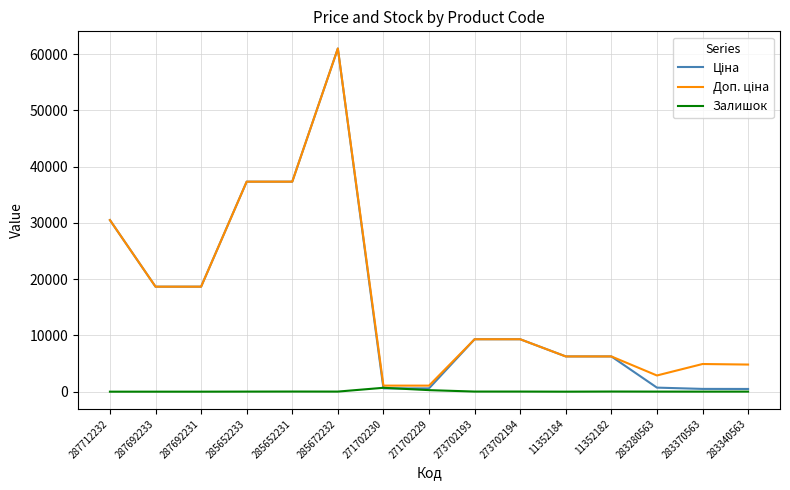

At which category is the sum across all series the highest?

285672232